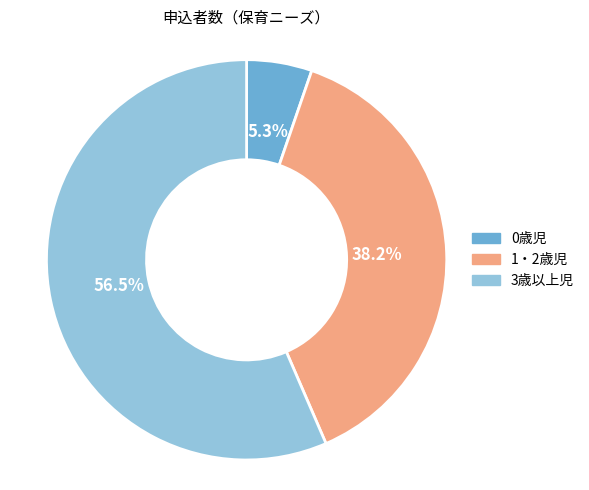

How many segments does this pie chart have?

3